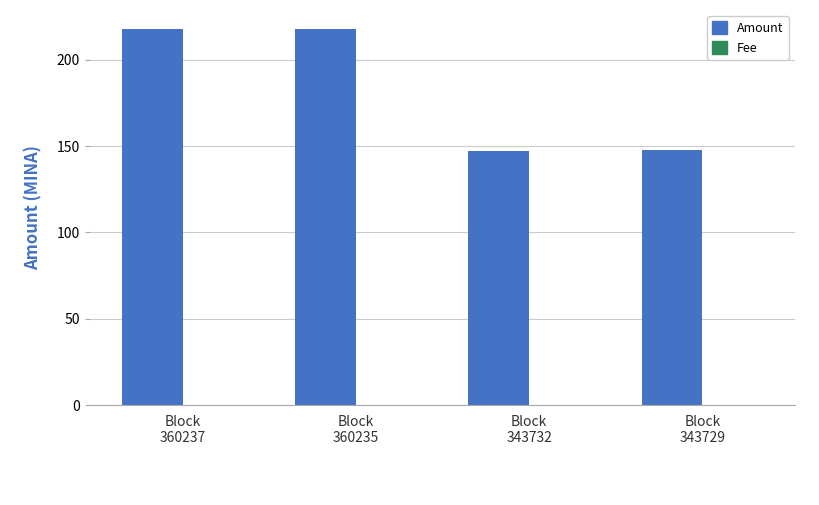

Which series has the largest total across all categories?

Amount